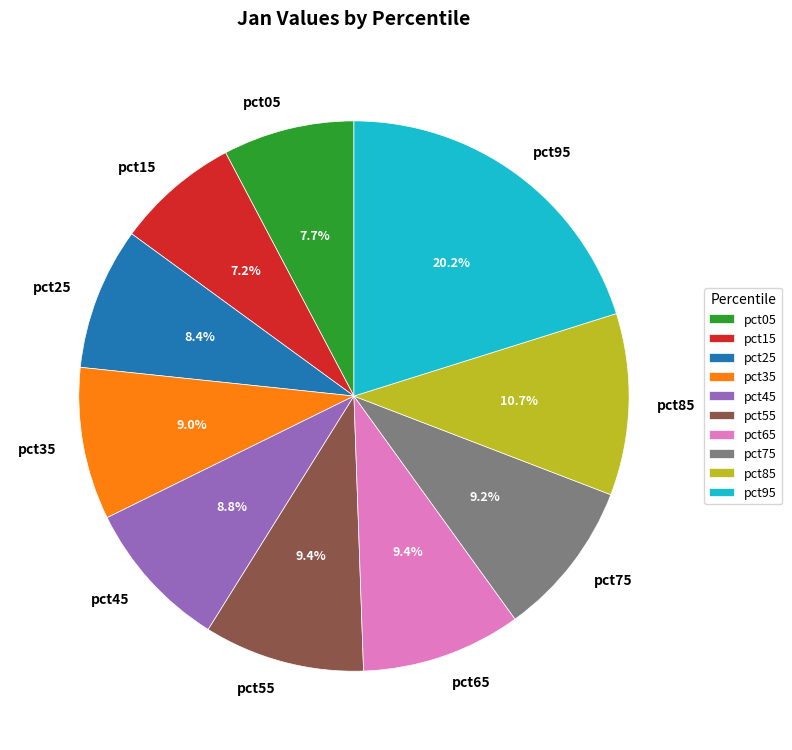

Combined, what portion of the pie is pct75 and pct65?

18.6%